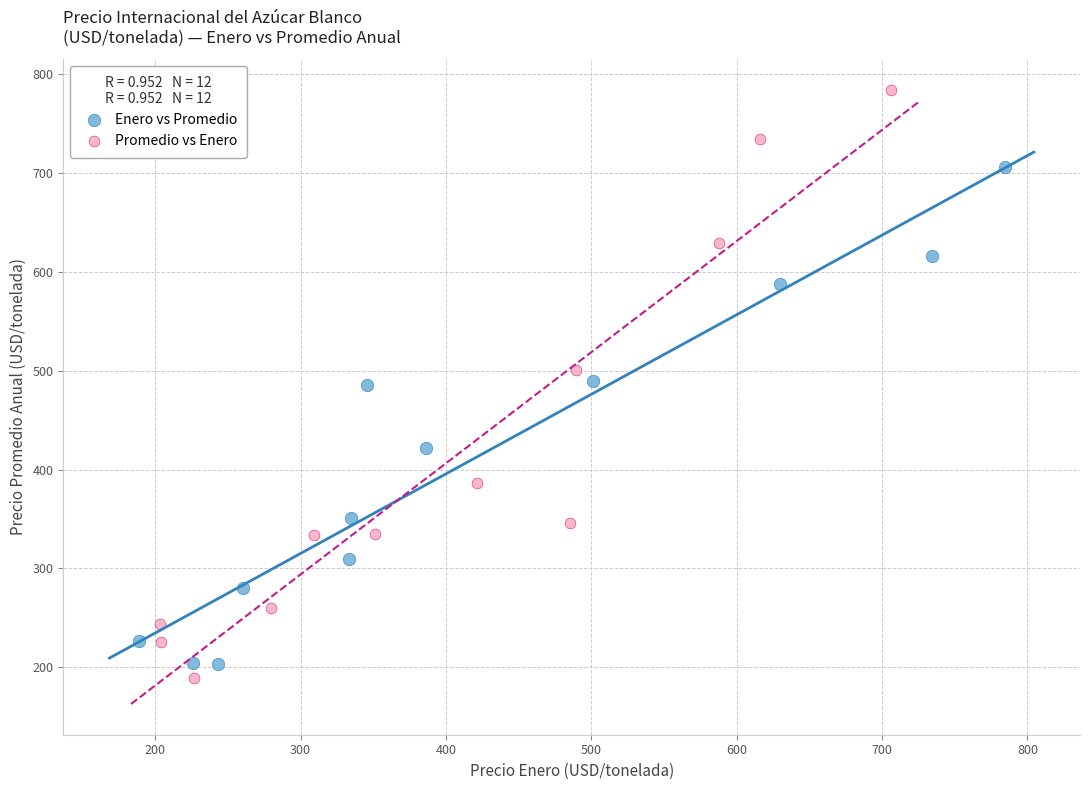

What are all the series names shown in the legend?

Enero vs Promedio, Promedio vs Enero